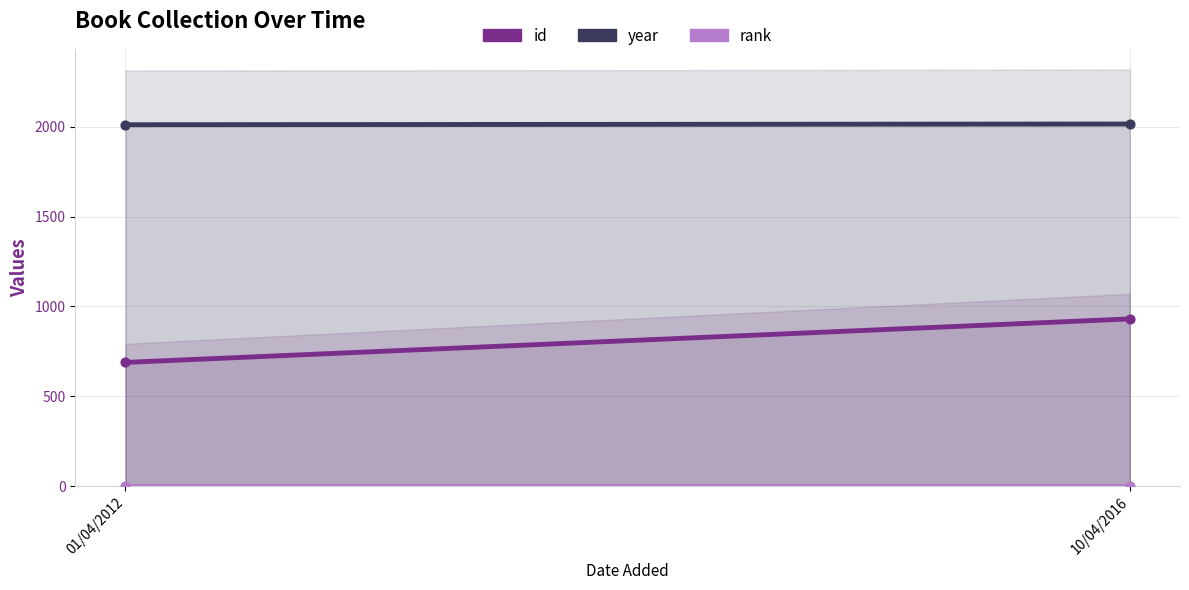

Which series has the largest Y range (max minus min)?

id